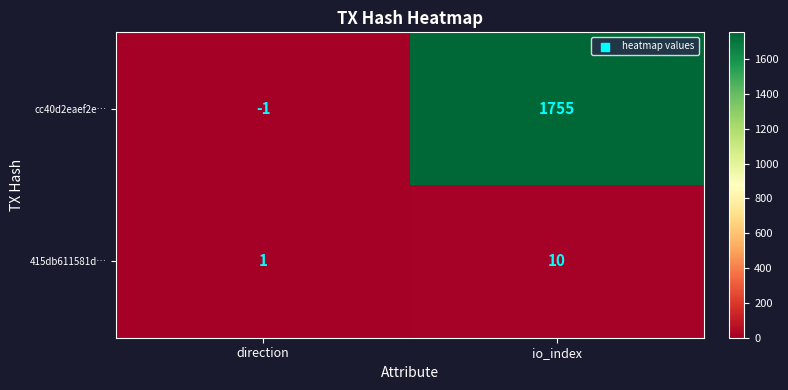

How many values in the cc40d2eaef2e… series are below 1755?

1